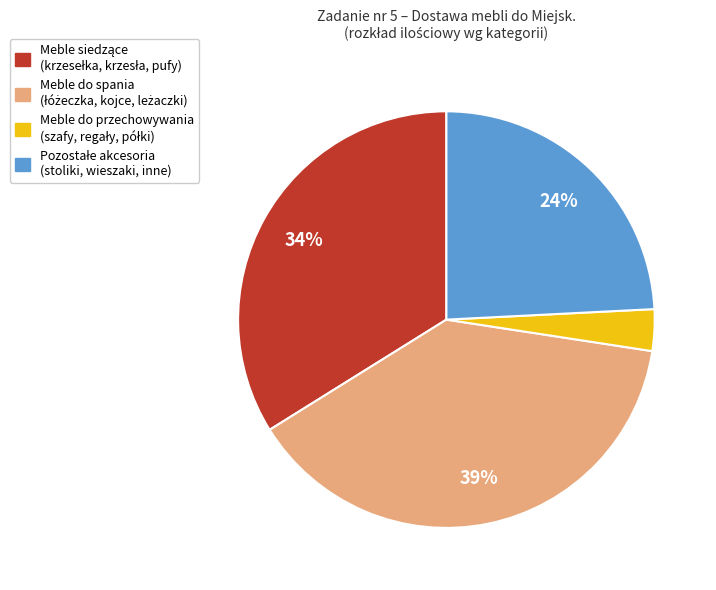

Is there any slice that represents more than half of the pie?

No